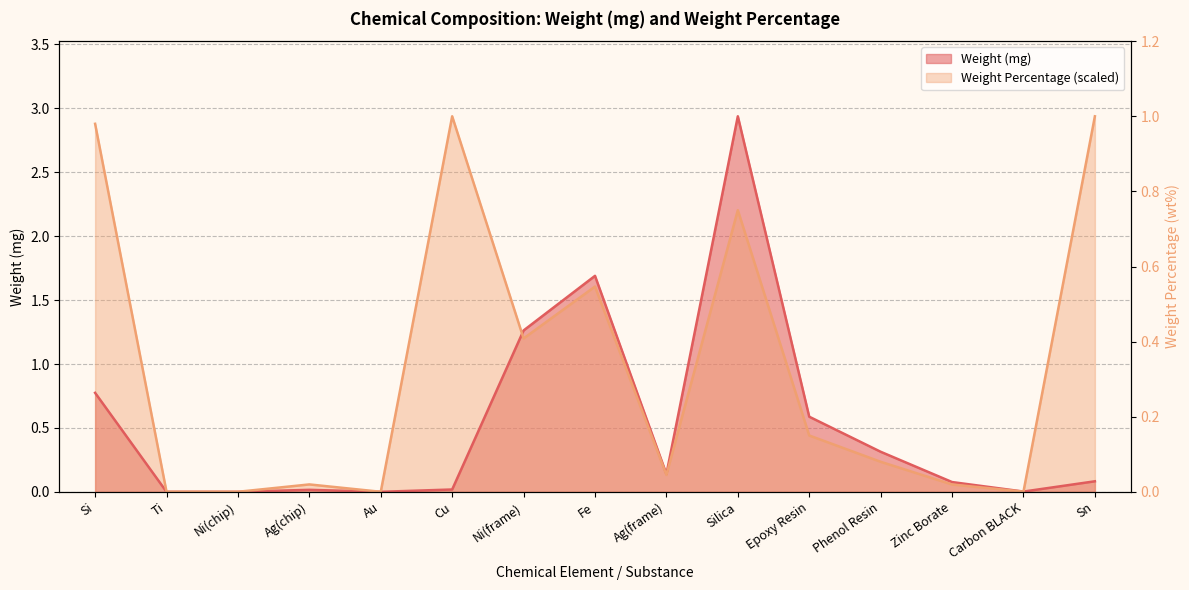

How many lines are shown in the chart?

2